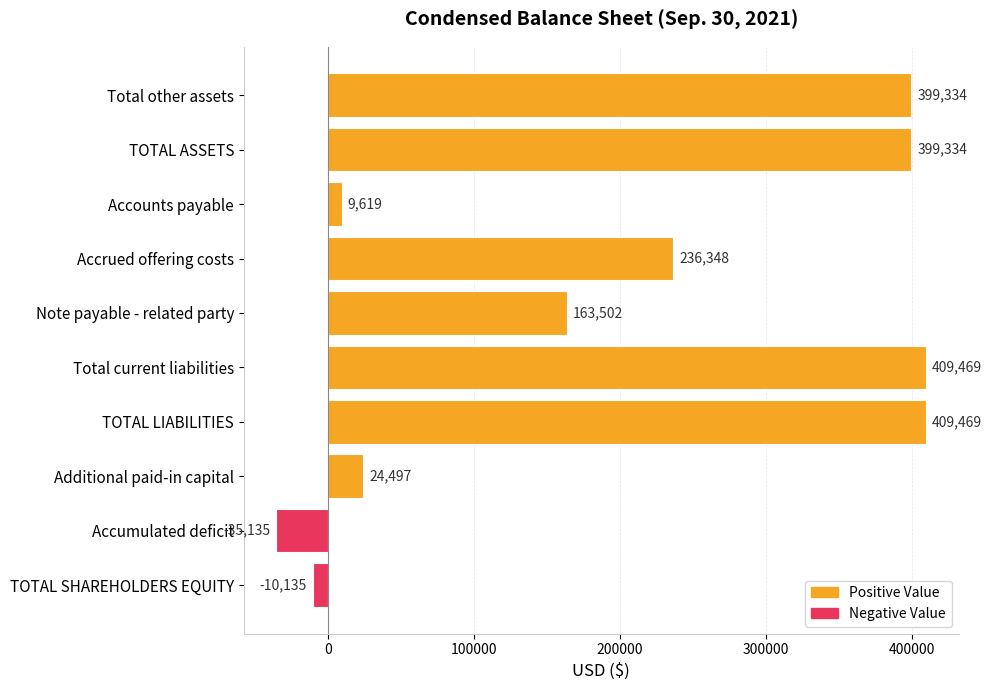

What is the label of the 1st bar from the bottom?

TOTAL SHAREHOLDERS EQUITY